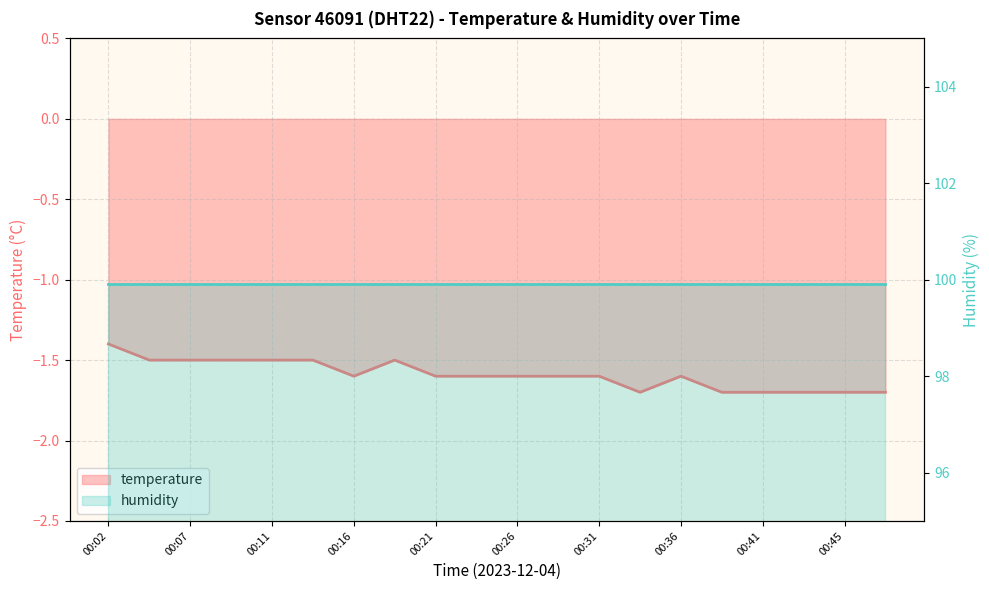

What is the value of the 3rd point from the left?

-1.5